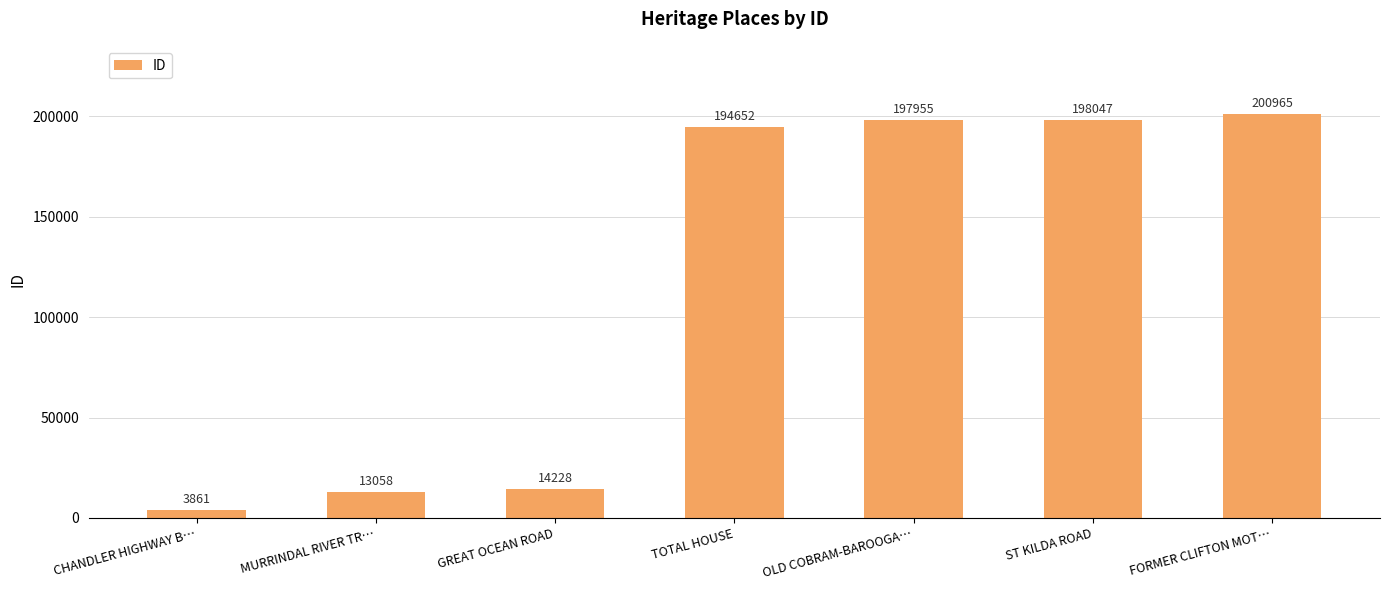

What is the sum of the values at ST KILDA ROAD and TOTAL HOUSE?

392699